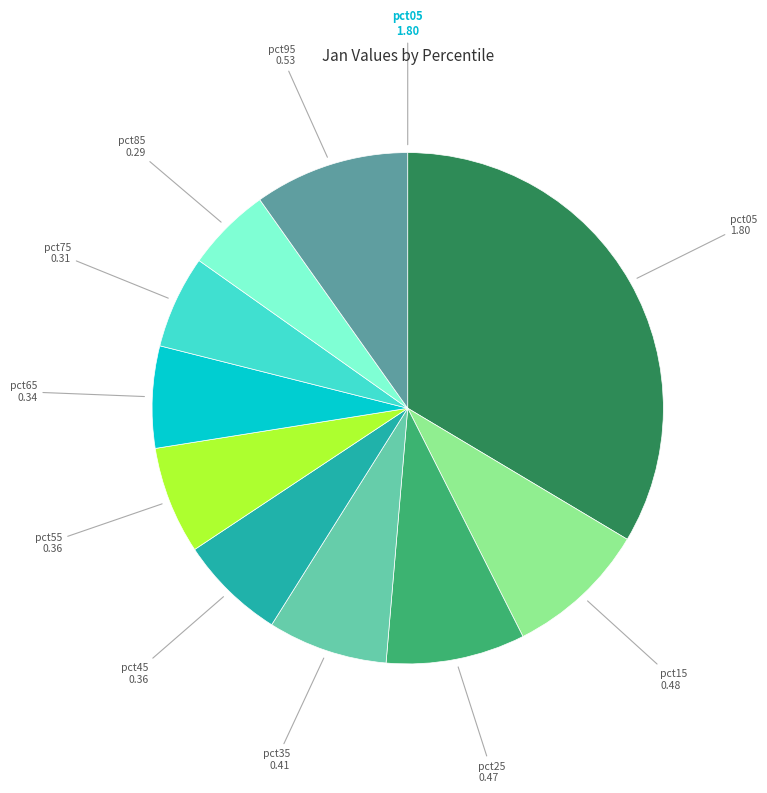

Is there a majority slice in this chart?

No